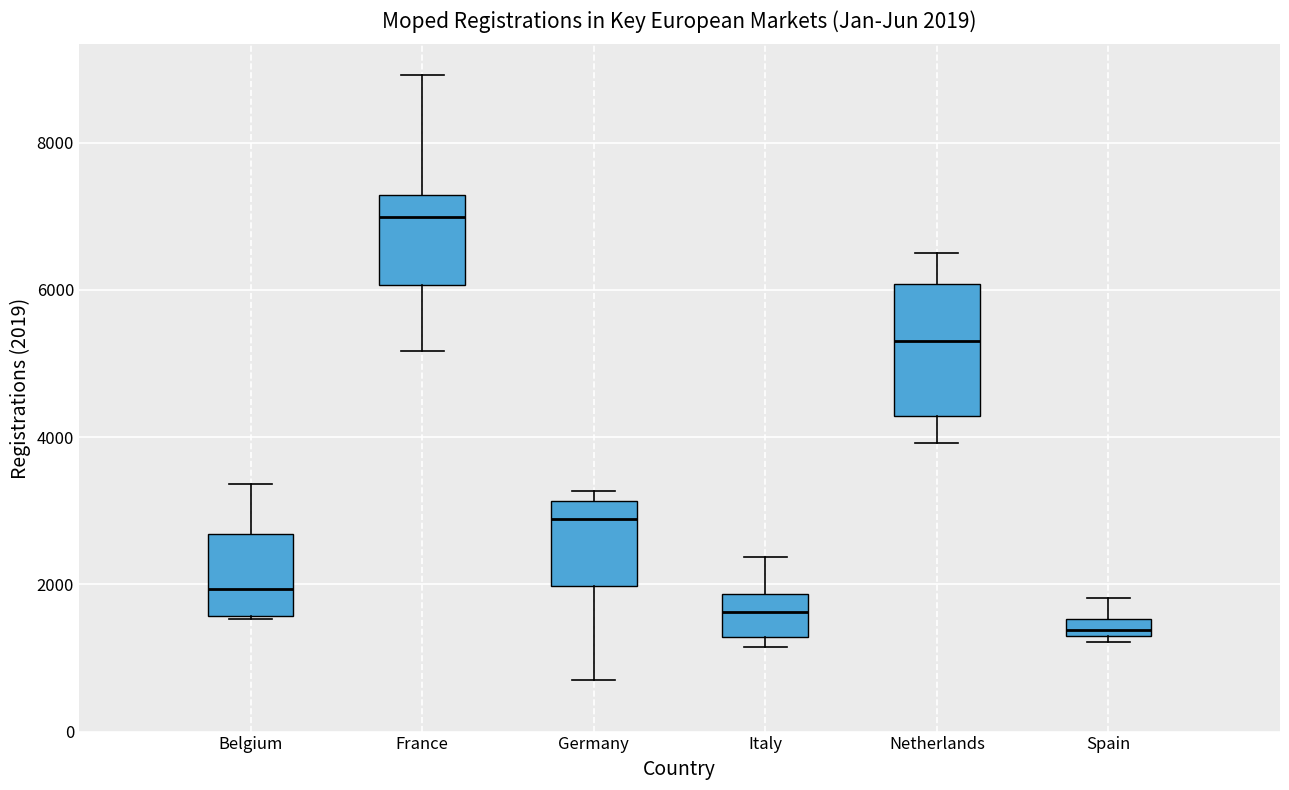

Which box's median line is the highest?

France